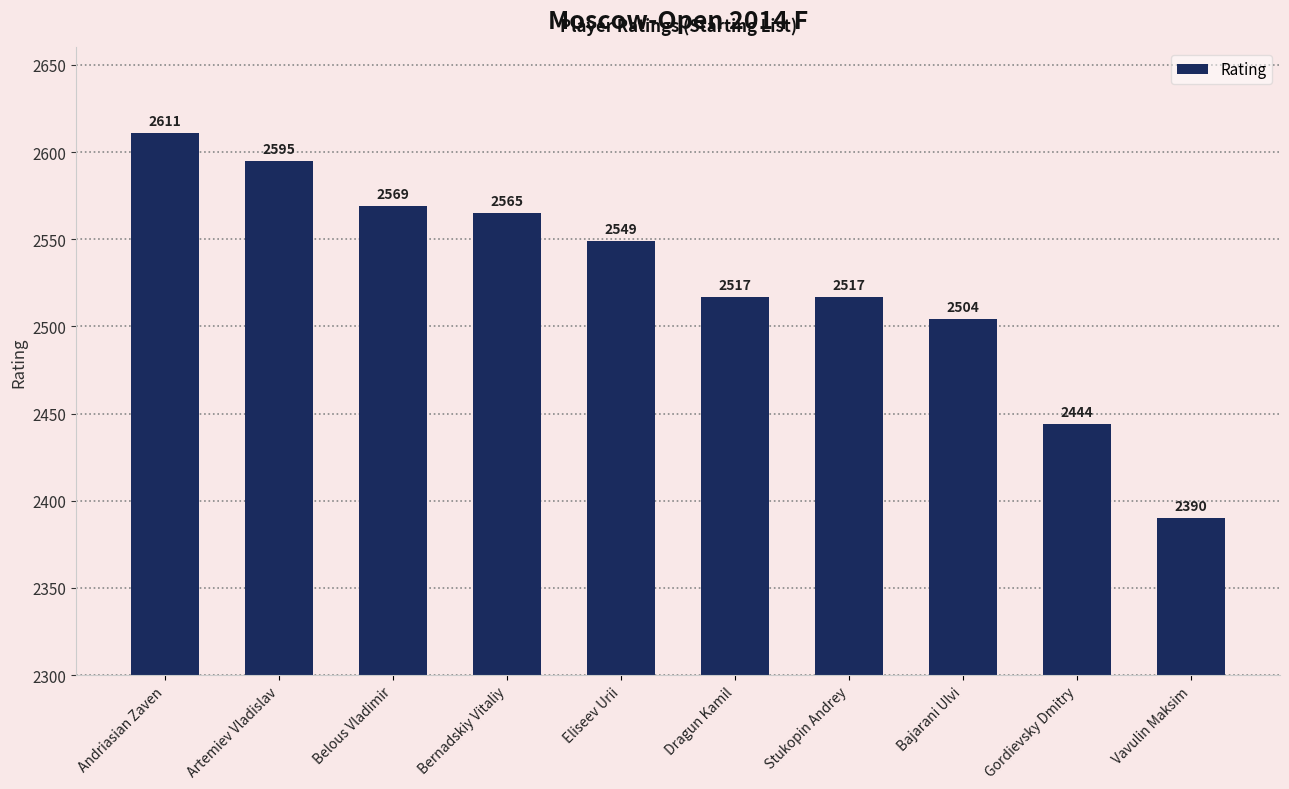

What is the value of the 9th bar from the left?

2444